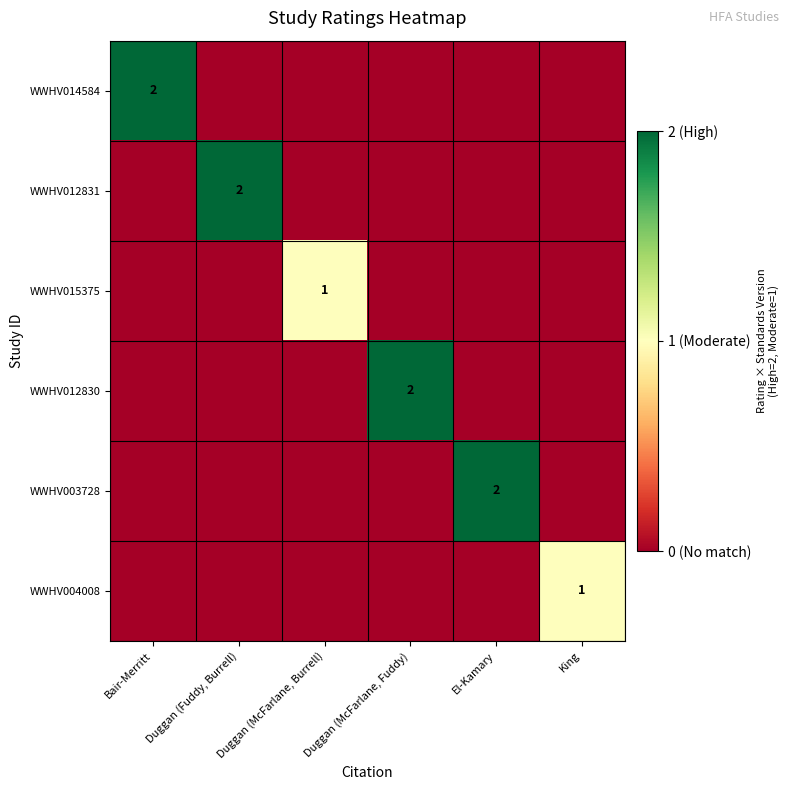

What is the highest value of the WWHV015375 series?

1